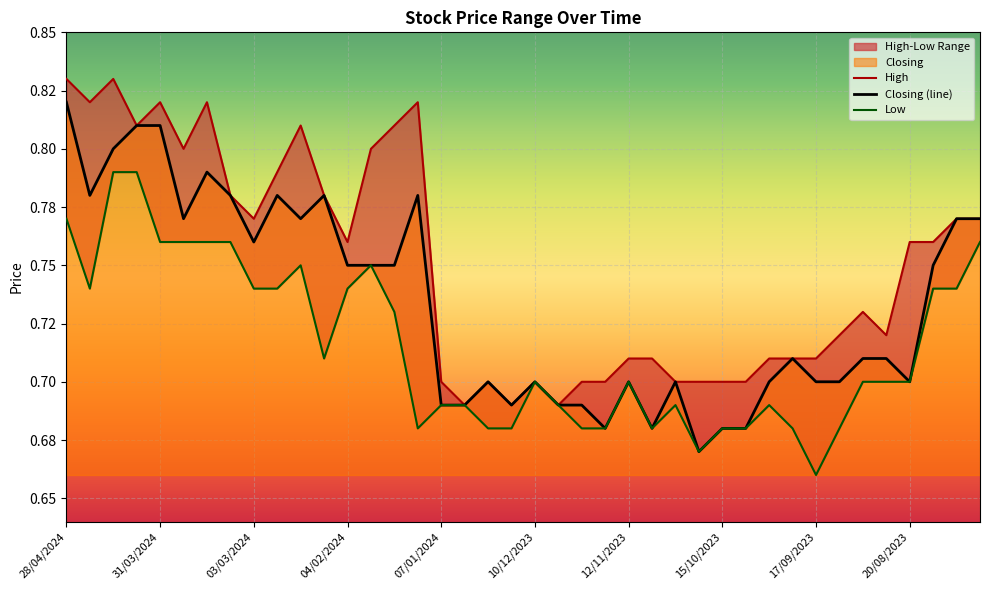

How many Closing (line) values are between 0 and 1?

40